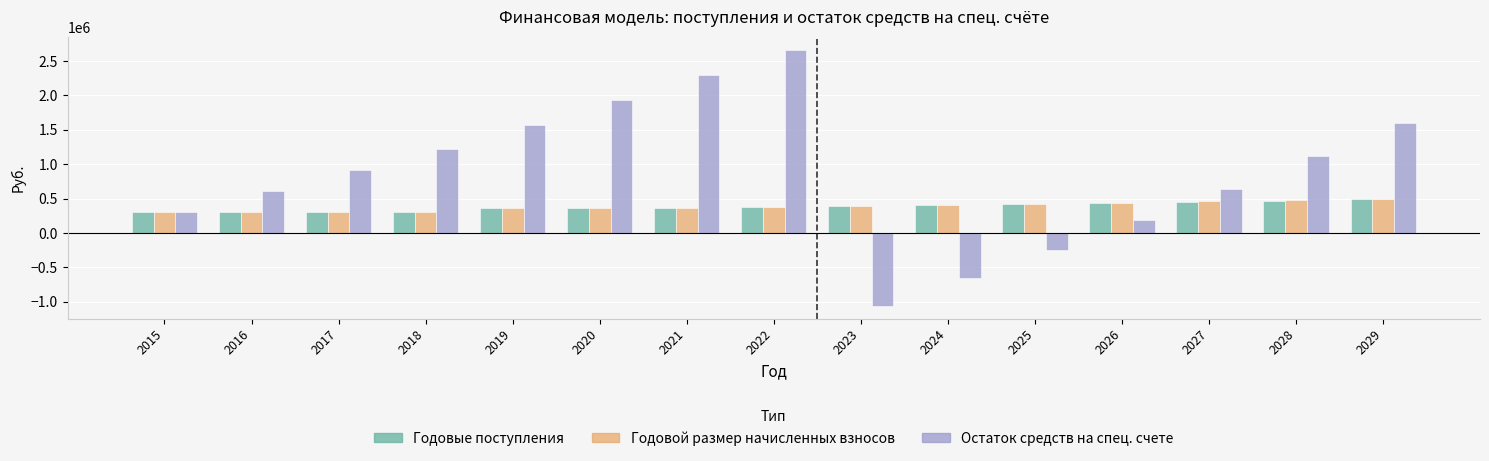

What is the difference between the Остаток средств на спец. счете values at 2022 and 2023?

3723499.4